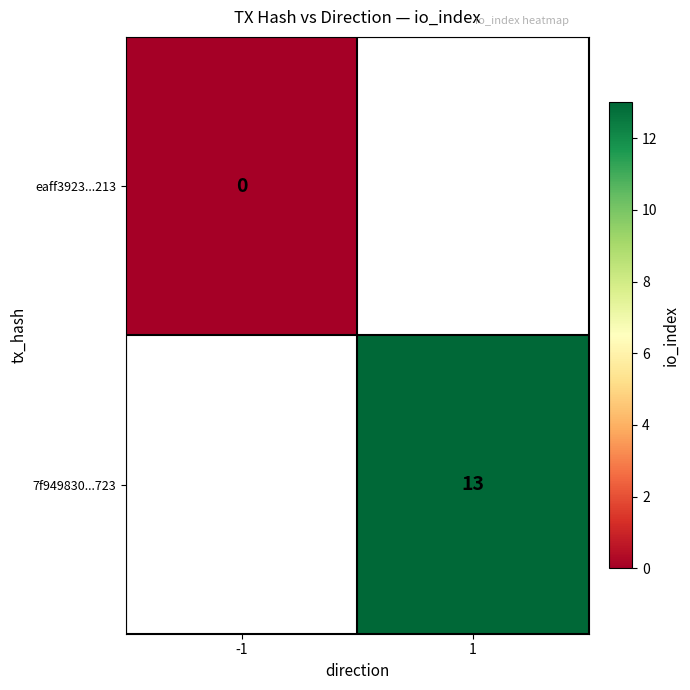

True or false: 7f949830...723 has a value of 6 at 1.

False